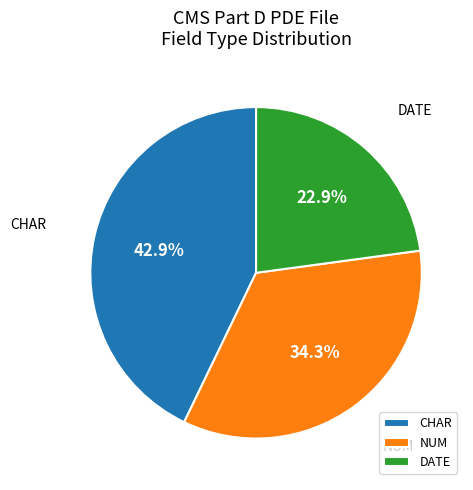

Which category has the biggest portion of the pie?

CHAR